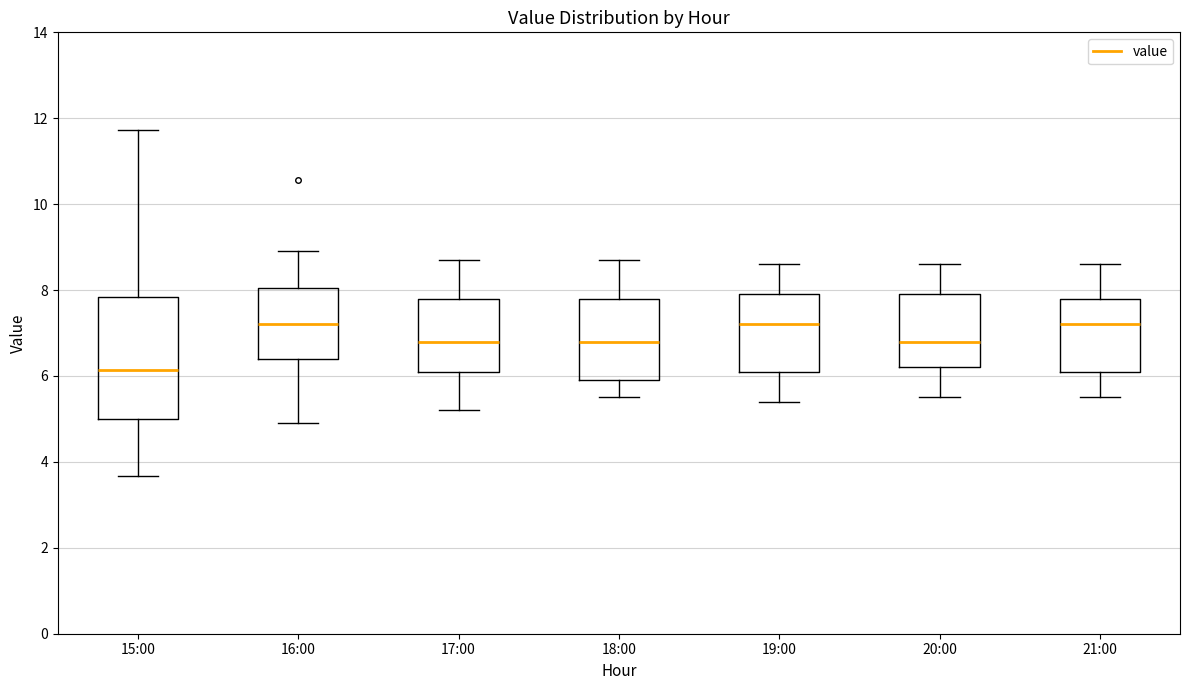

Where does the upper whisker of the box for 21:00 end on the y-axis? The values are not printed on the chart, so give them approximately, as read against the axis.

8.6